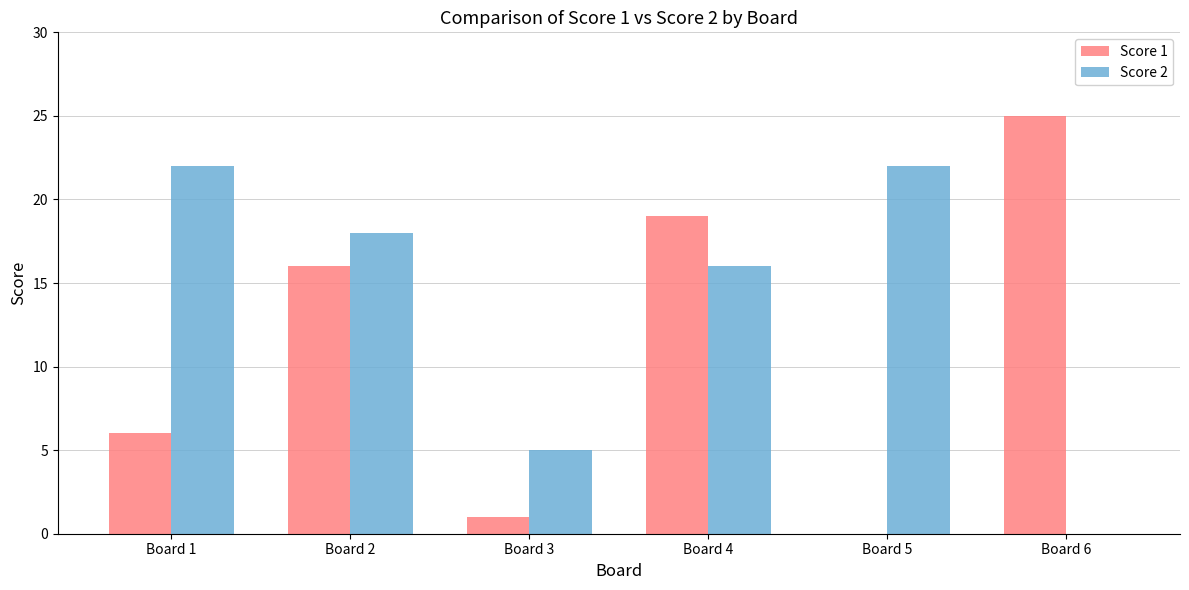

Does the chart contain stacked bars?

No